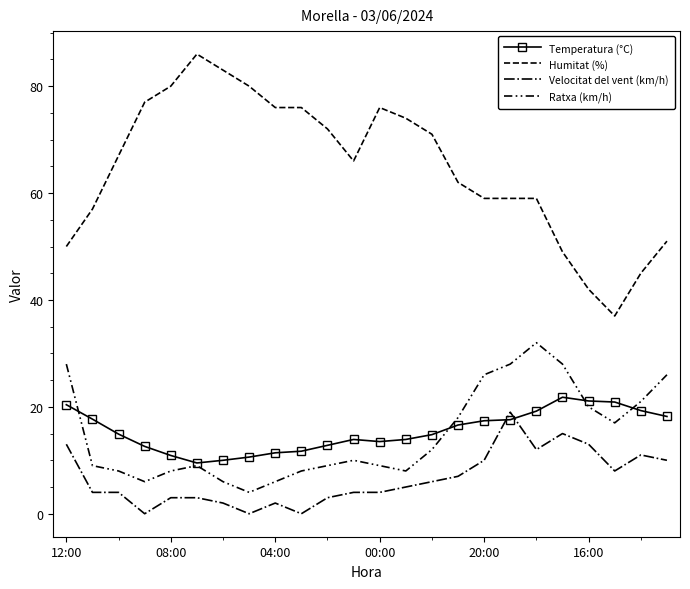

At which label does Ratxa (km/h) first exceed 10?

12:00